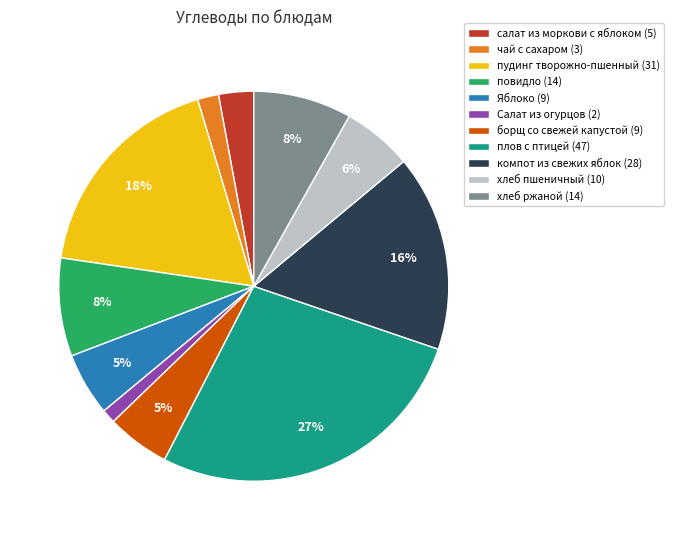

To the nearest percent, what portion does компот из свежих яблок represent?

16%